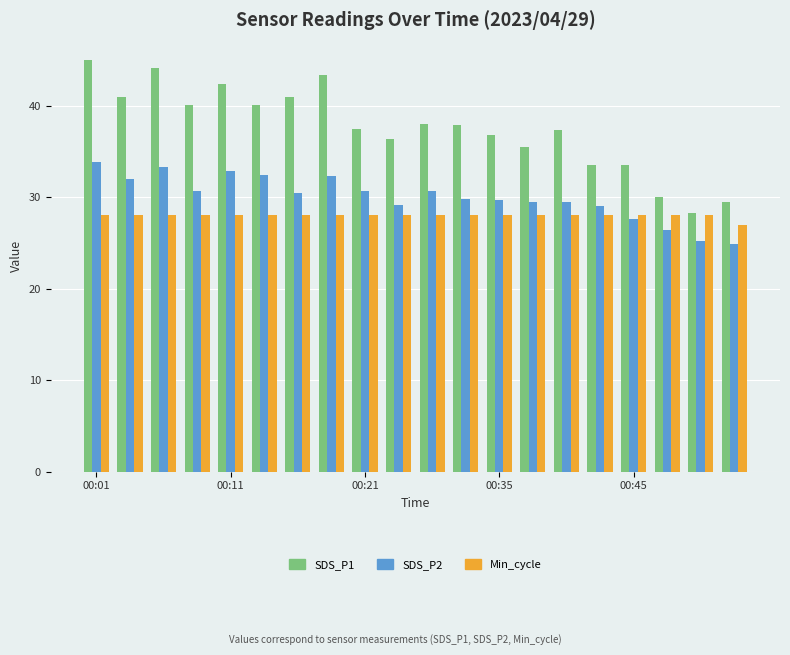

What is the minimum value for SDS_P2?

24.9